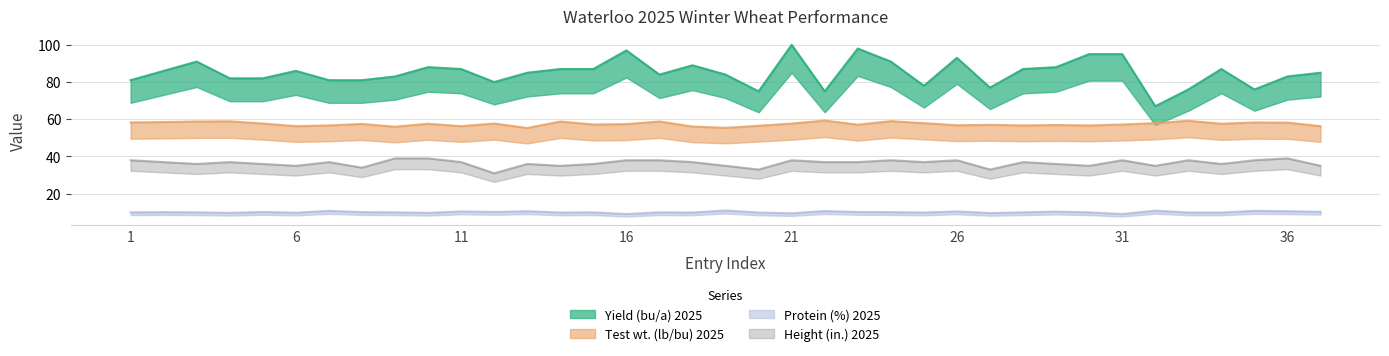

Reading left to right, transcribe all the data shown in this chart.

Yield (bu/a) 2025: 1=81.0	2=86.0	3=91.0	4=82.0	5=82.0	6=86.0	7=81.0	8=81.0	9=83.0	10=88.0	11=87.0	12=80.0	13=85.0	14=87.0	15=87.0	16=97.0	17=84.0	18=89.0	19=84.0	20=75.0	21=100.0	22=75.0	23=98.0	24=91.0	25=78.0	26=93.0	27=77.0	28=87.0	29=88.0	30=95.0	31=95.0	32=67.0	33=76.0	34=87.0	35=76.0	36=83.0	37=85.0
Test wt. (lb/bu) 2025: 1=58.3	2=58.5	3=58.8	4=58.9	5=57.7	6=56.3	7=56.7	8=57.5	9=56.0	10=57.6	11=56.3	12=57.7	13=55.3	14=58.8	15=57.2	16=57.4	17=58.8	18=56.1	19=55.4	20=56.5	21=57.7	22=59.3	23=57.1	24=59.0	25=57.9	26=56.8	27=57.0	28=56.7	29=56.9	30=56.7	31=57.2	32=57.9	33=59.2	34=57.6	35=58.3	36=58.2	37=56.3
Protein (%) 2025: 1=10.0	2=10.1	3=10.0	4=9.7	5=10.2	6=9.8	7=10.8	8=10.1	9=10.0	10=9.7	11=10.5	12=10.2	13=10.6	14=9.9	15=10.0	16=9.1	17=10.0	18=9.9	19=11.0	20=9.9	21=9.5	22=10.7	23=10.2	24=10.1	25=9.9	26=10.5	27=9.6	28=10.0	29=10.4	30=10.0	31=9.1	32=10.9	33=9.9	34=9.9	35=10.8	36=10.6	37=10.3
Height (in.) 2025: 1=38.0	2=37.0	3=36.0	4=37.0	5=36.0	6=35.0	7=37.0	8=34.0	9=39.0	10=39.0	11=37.0	12=31.0	13=36.0	14=35.0	15=36.0	16=38.0	17=38.0	18=37.0	19=35.0	20=33.0	21=38.0	22=37.0	23=37.0	24=38.0	25=37.0	26=38.0	27=33.0	28=37.0	29=36.0	30=35.0	31=38.0	32=35.0	33=38.0	34=36.0	35=38.0	36=39.0	37=35.0